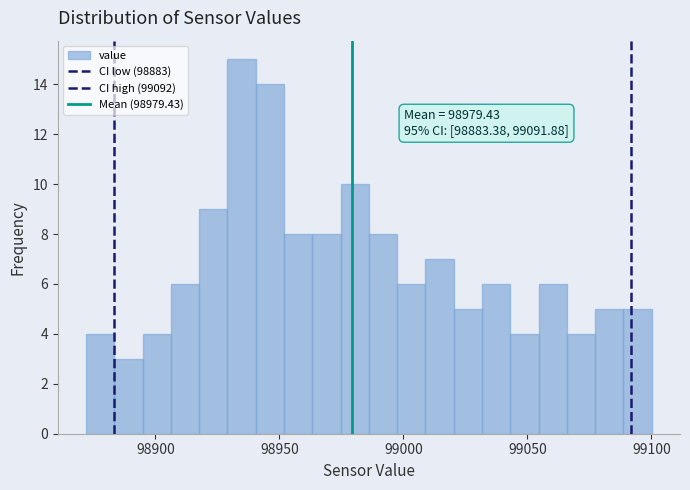

Around what value on the x-axis is the tallest bar? Give the approximate position of its centre, as read against the axis.

98935